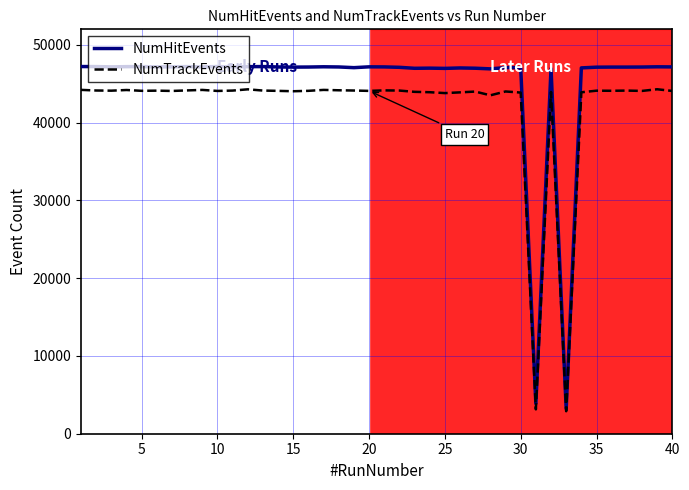

Count the number of data series in this chart.

2